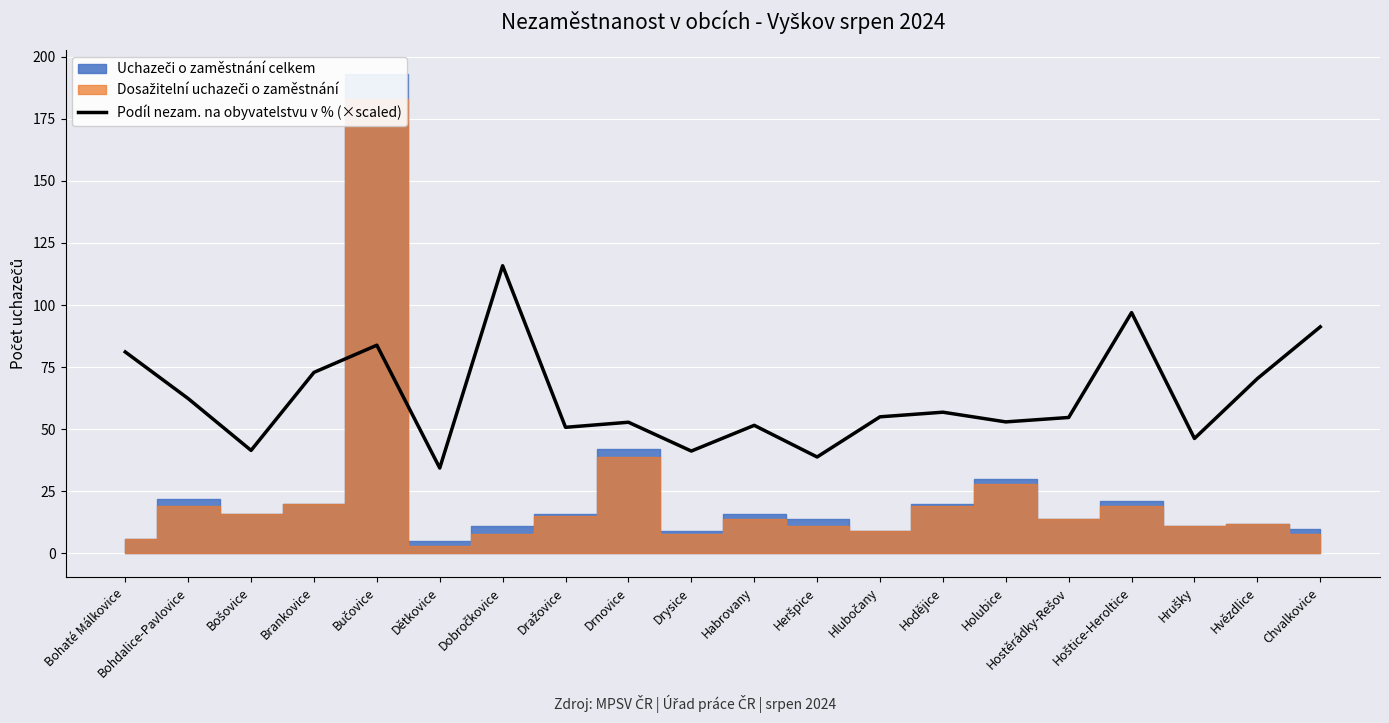

True or false: Podíl nezam. na obyvatelstvu v % (×scaled) has a value of 43.4 at Bohdalice-Pavlovice.

False